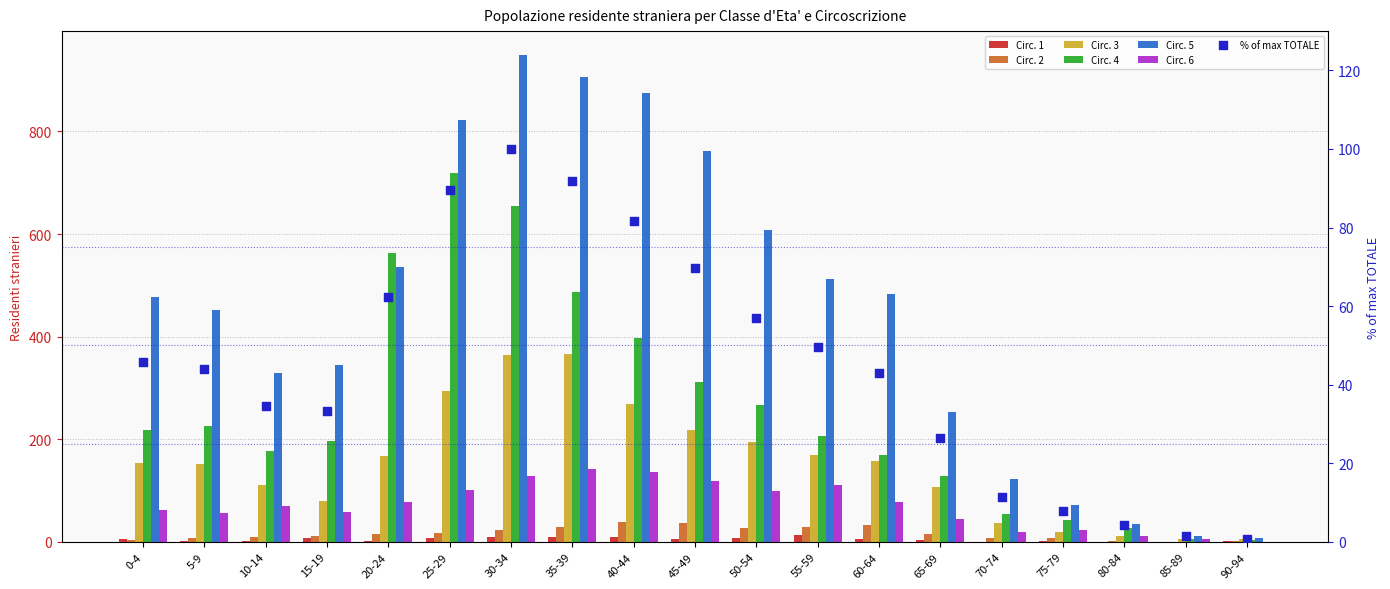

What is the total value across all series at 60-64?

926